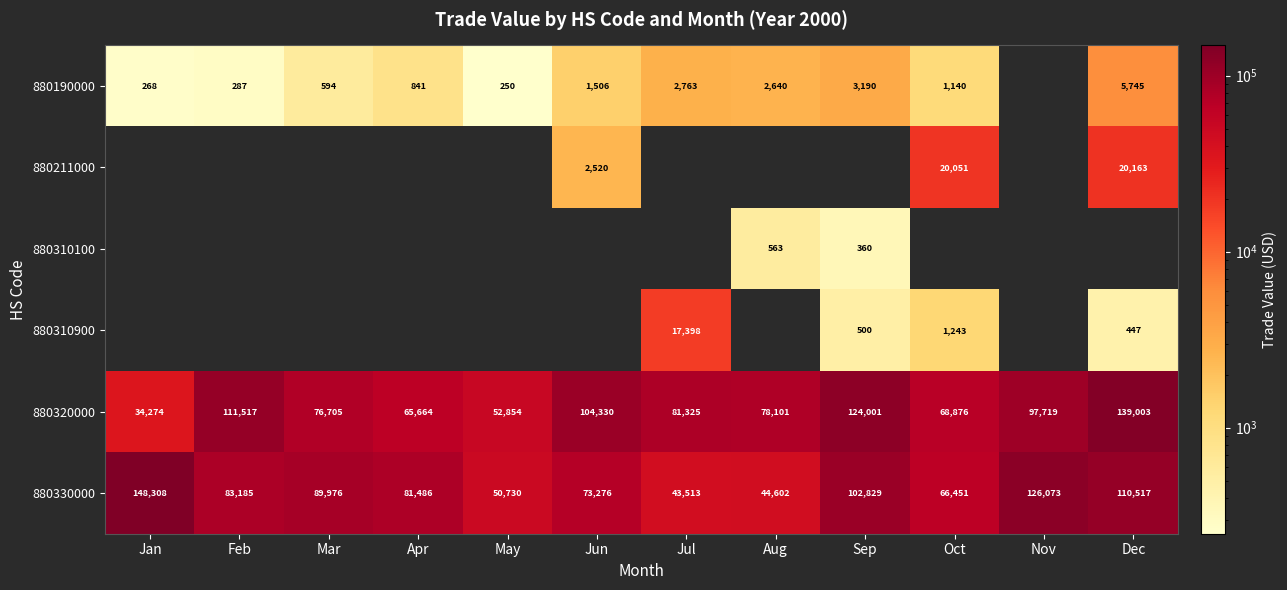

At which category is the sum across all series the highest?

Dec